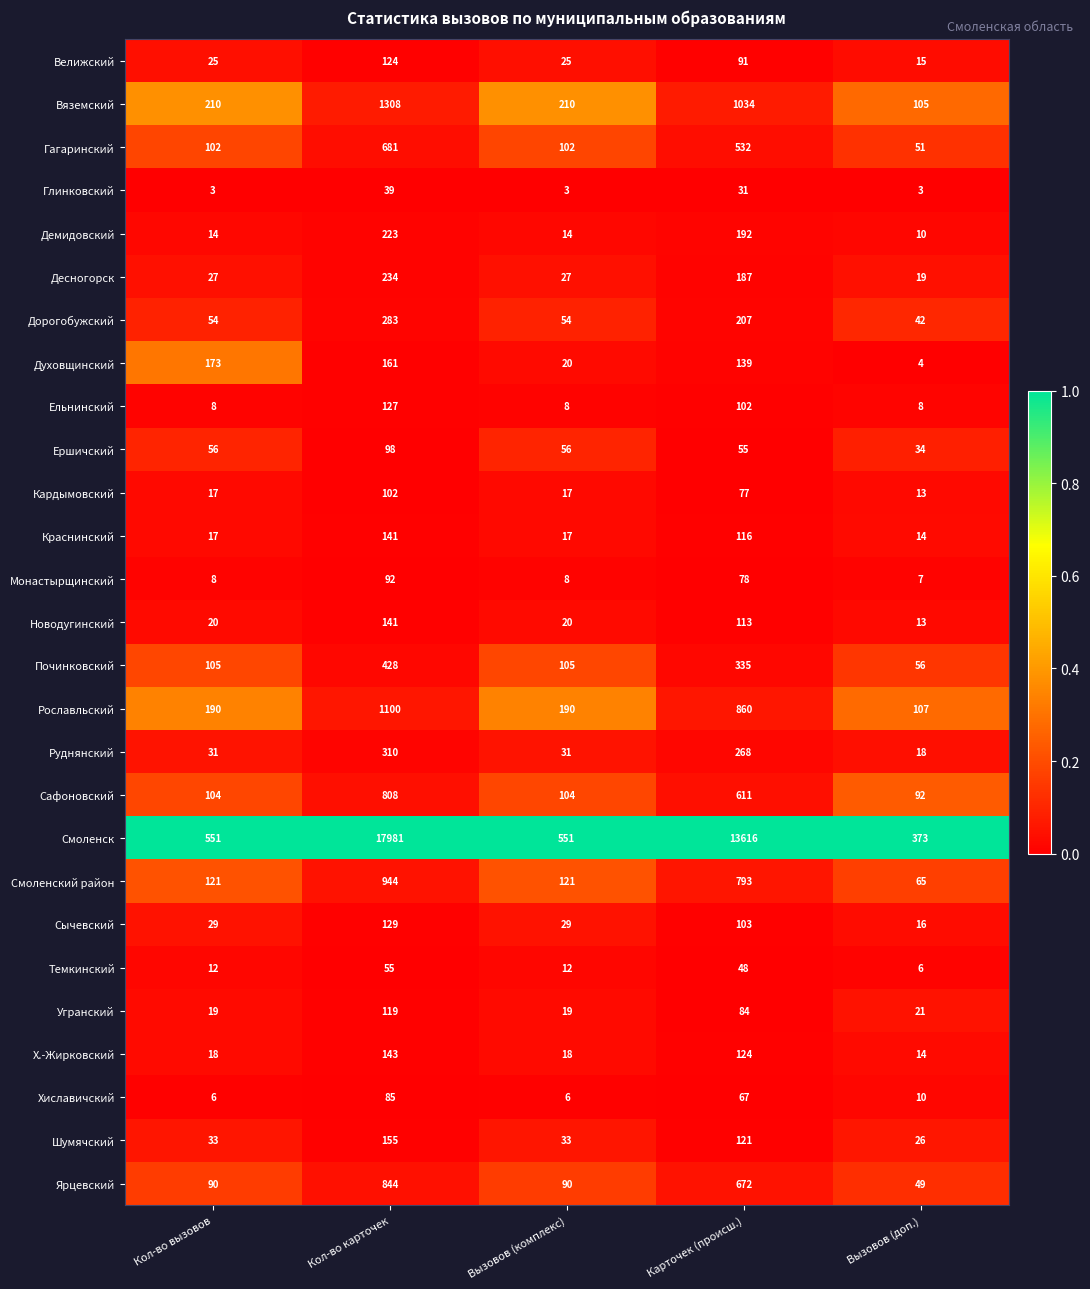

The Шумячский series shows 37 at Вызовов (доп.). True or false?

False